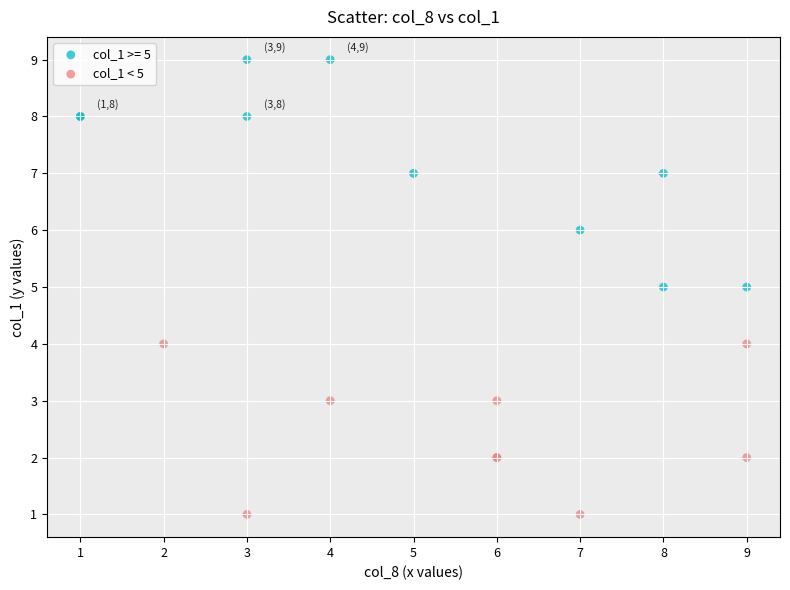

Which series has the largest Y range (max minus min)?

col_1 >= 5